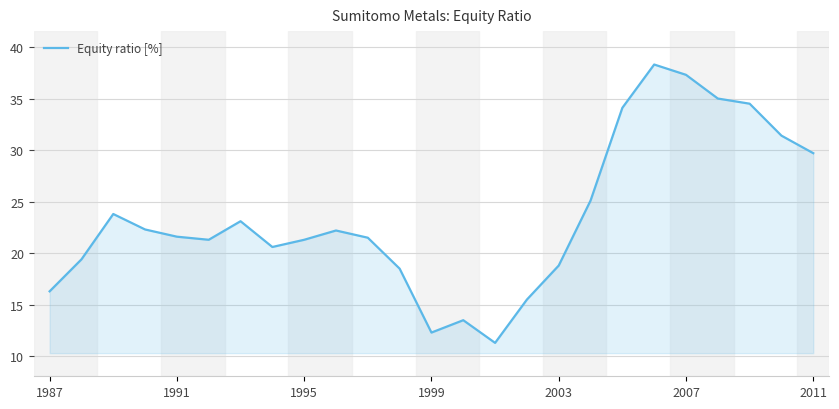

What is the difference between the maximum and minimum values?

27.0